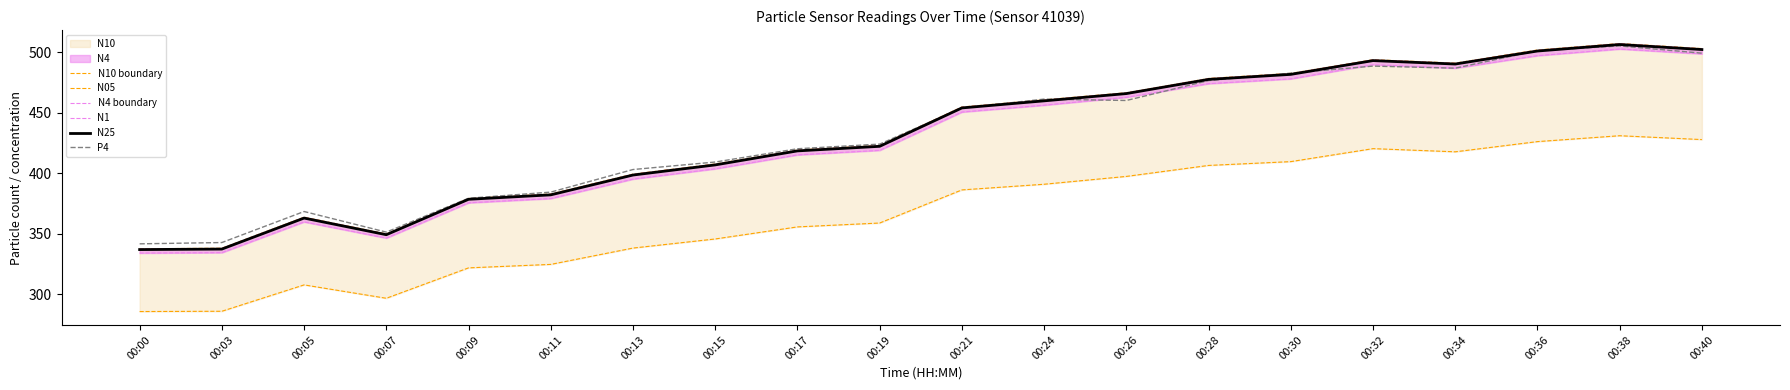

At which label is N05 closest to 358?

00:19